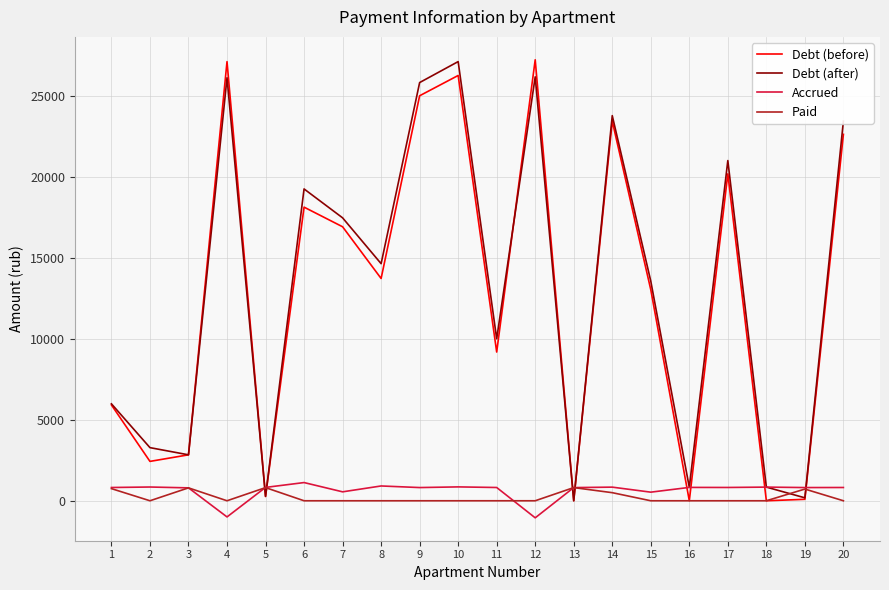

What is the approximate value of Debt (before) at 14?

23468.2